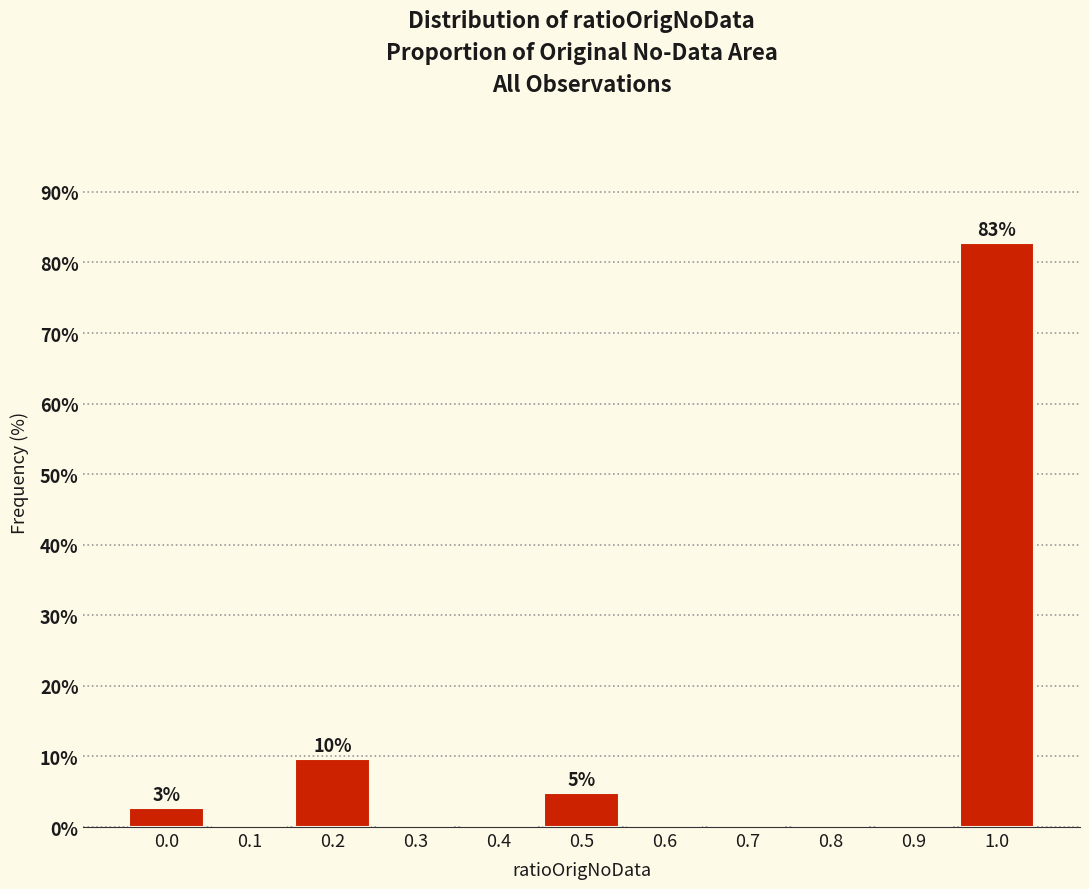

Reading left to right, transcribe all the data shown in this chart.

0.0=2.8	0.1=0.0	0.2=9.7	0.3=0.0	0.4=0.0	0.5=4.8	0.6=0.0	0.7=0.0	0.8=0.0	0.9=0.0	1.0=82.8